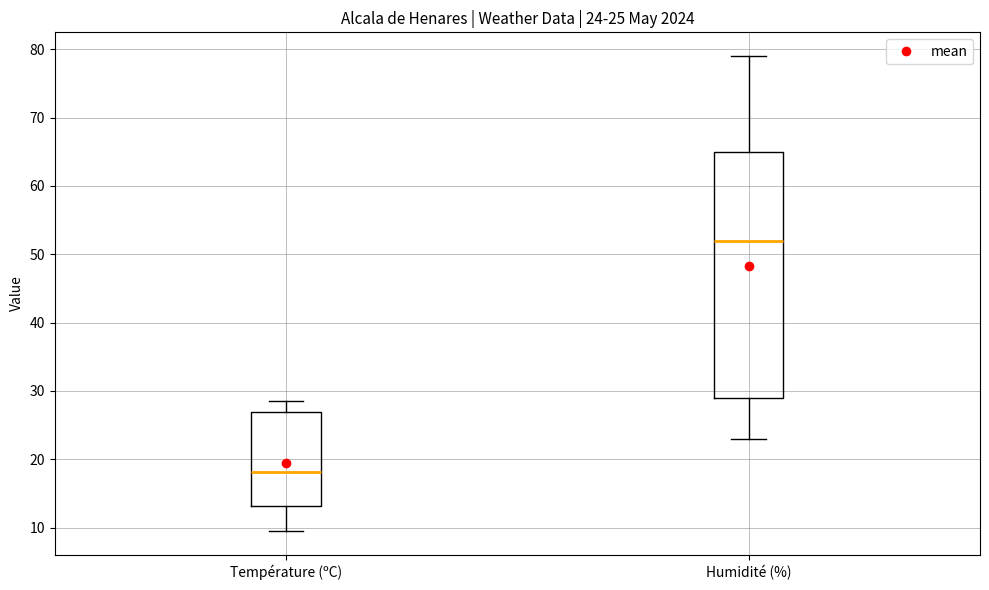

Which box has the highest median line?

Humidité (%)